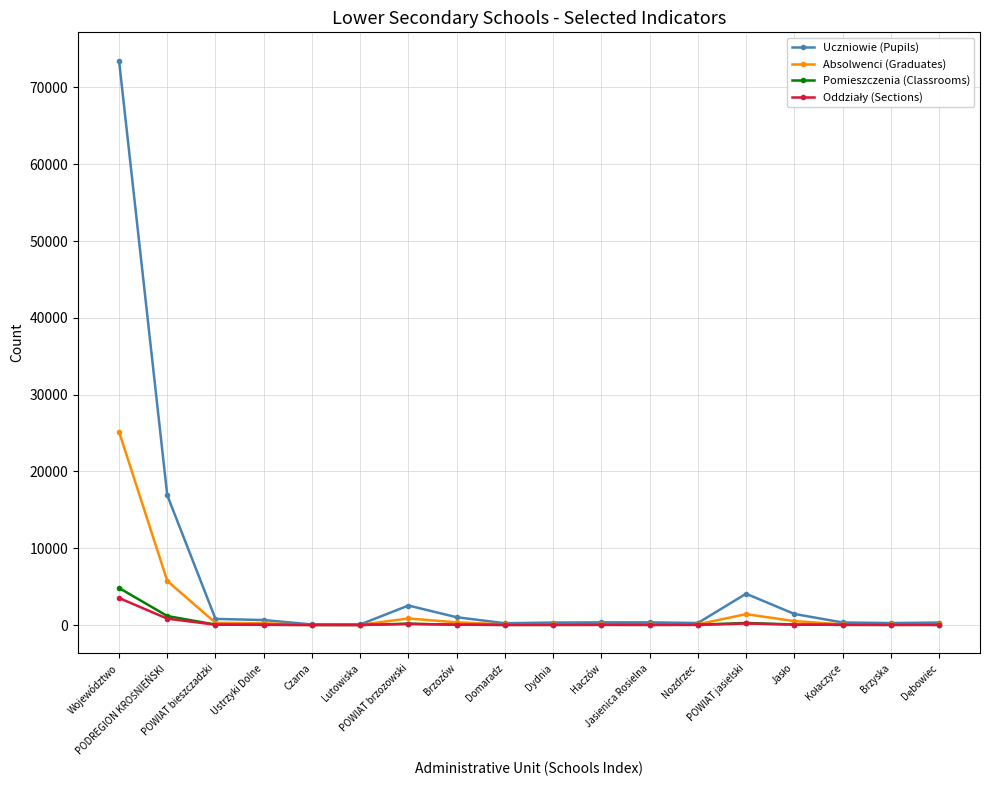

What is the minimum value shown in the chart?

4